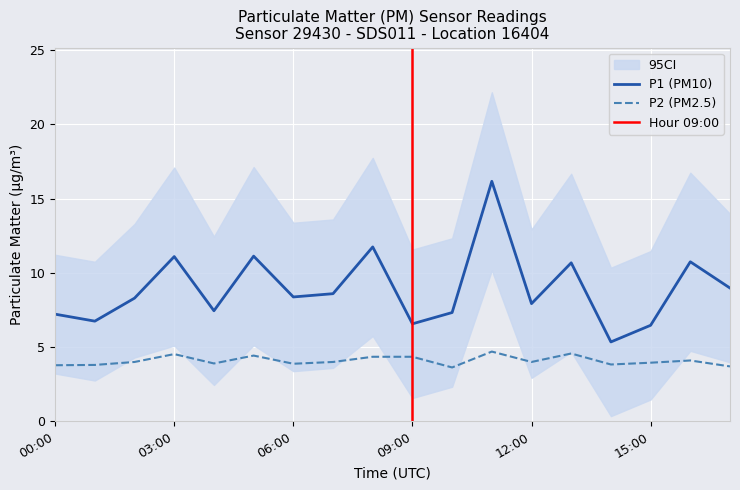

Is the value of P2 at 07:00 greater than the value of P1 at 09:00?

No